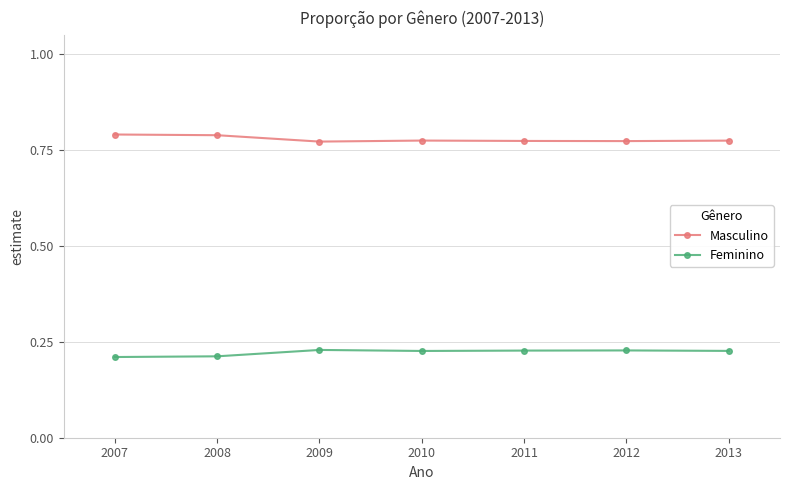

Count the Feminino values in the range 0 to 1.

7